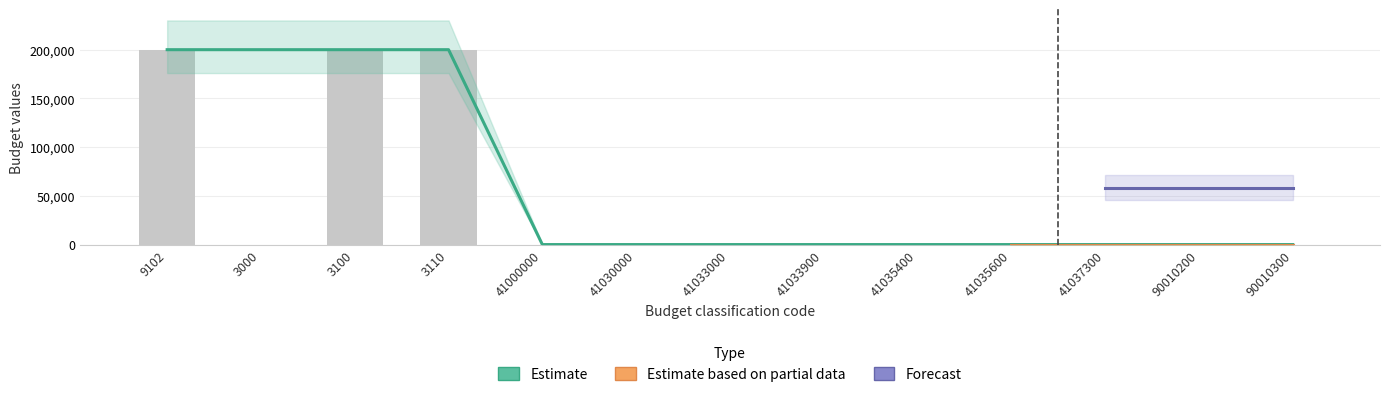

What is the difference between the Estimate values at 41035400 and 3110?

200000